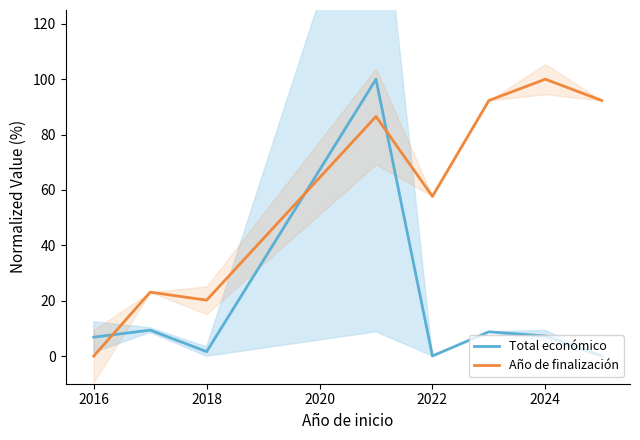

Which series has the widest spread of values?

Total económico